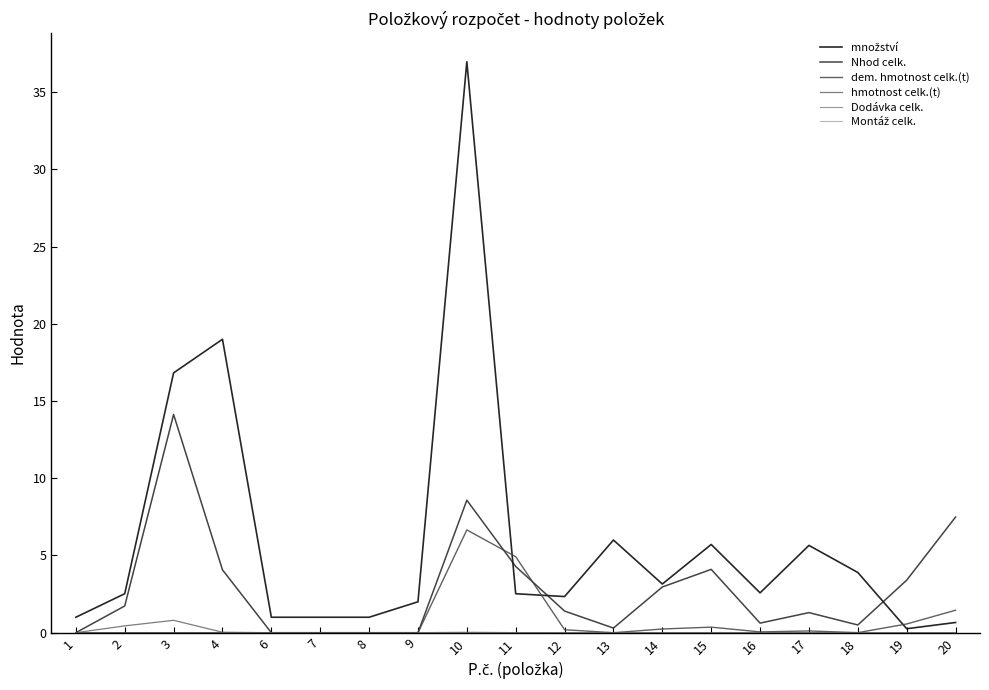

Is this an area chart (filled region under the line)?

No